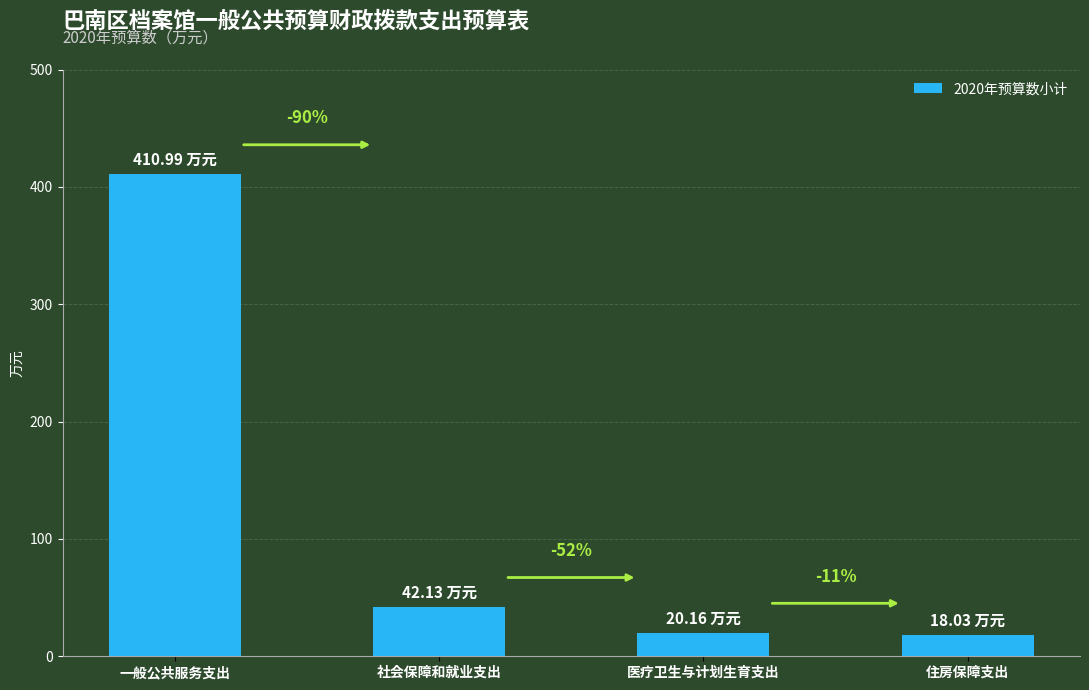

List the labels in order of value, largest first.

一般公共服务支出, 社会保障和就业支出, 医疗卫生与计划生育支出, 住房保障支出